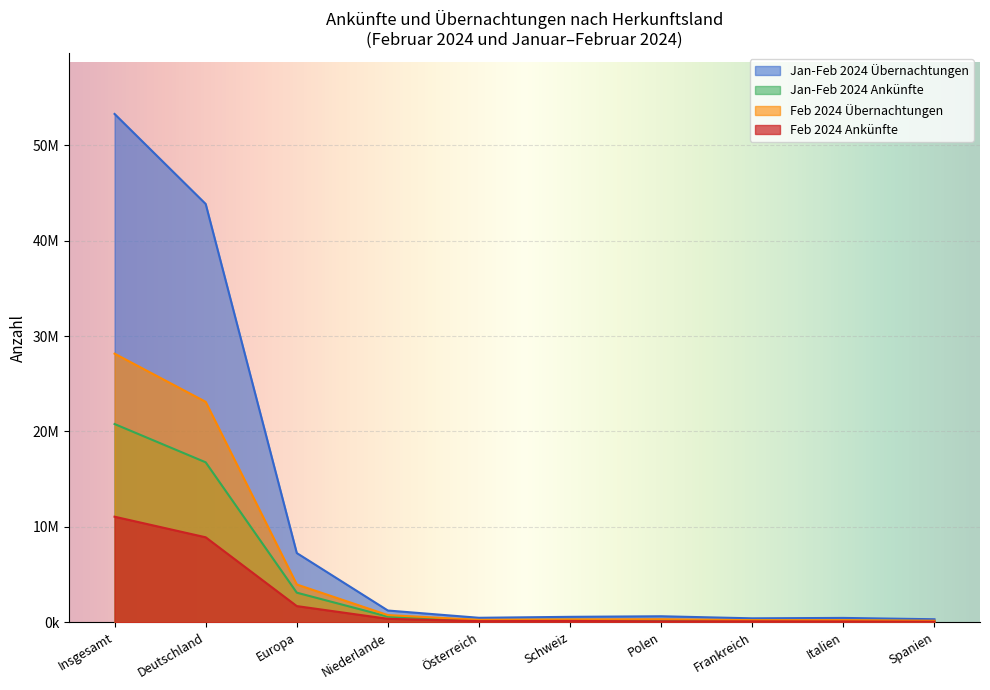

What are all the series names shown in the legend?

Jan-Feb 2024 Übernachtungen, Jan-Feb 2024 Ankünfte, Feb 2024 Übernachtungen, Feb 2024 Ankünfte